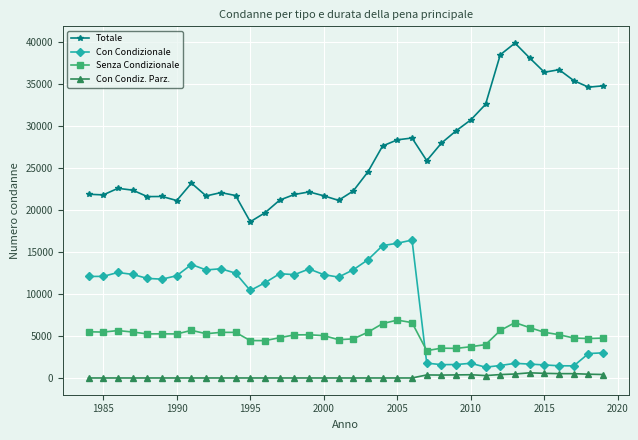

What is the average value of the Con Condiz. Parz. series?

158